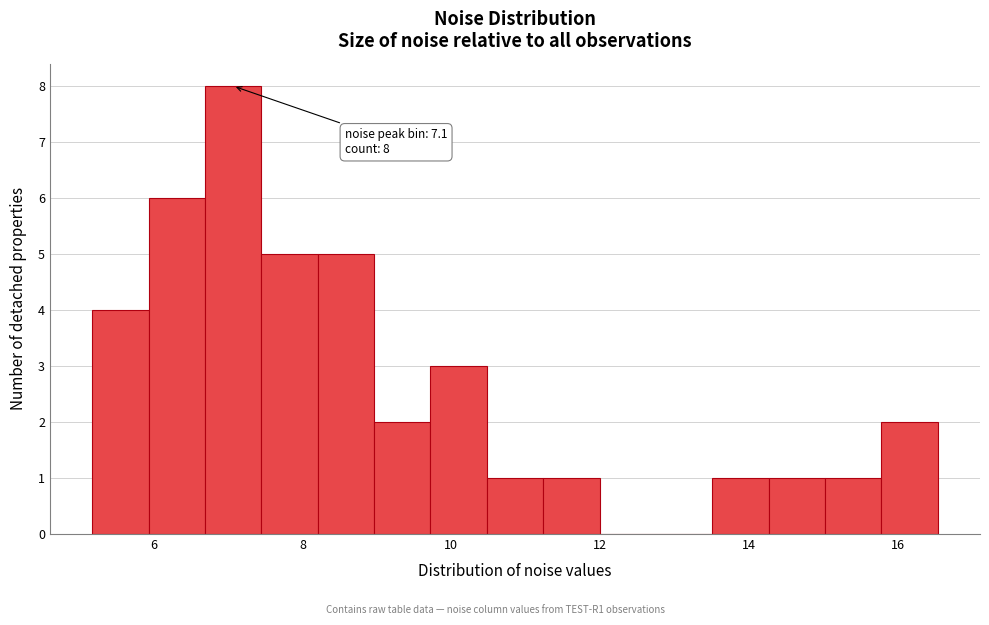

Read against the x-axis, roughly where is the centre of the tallest bar?

7.0